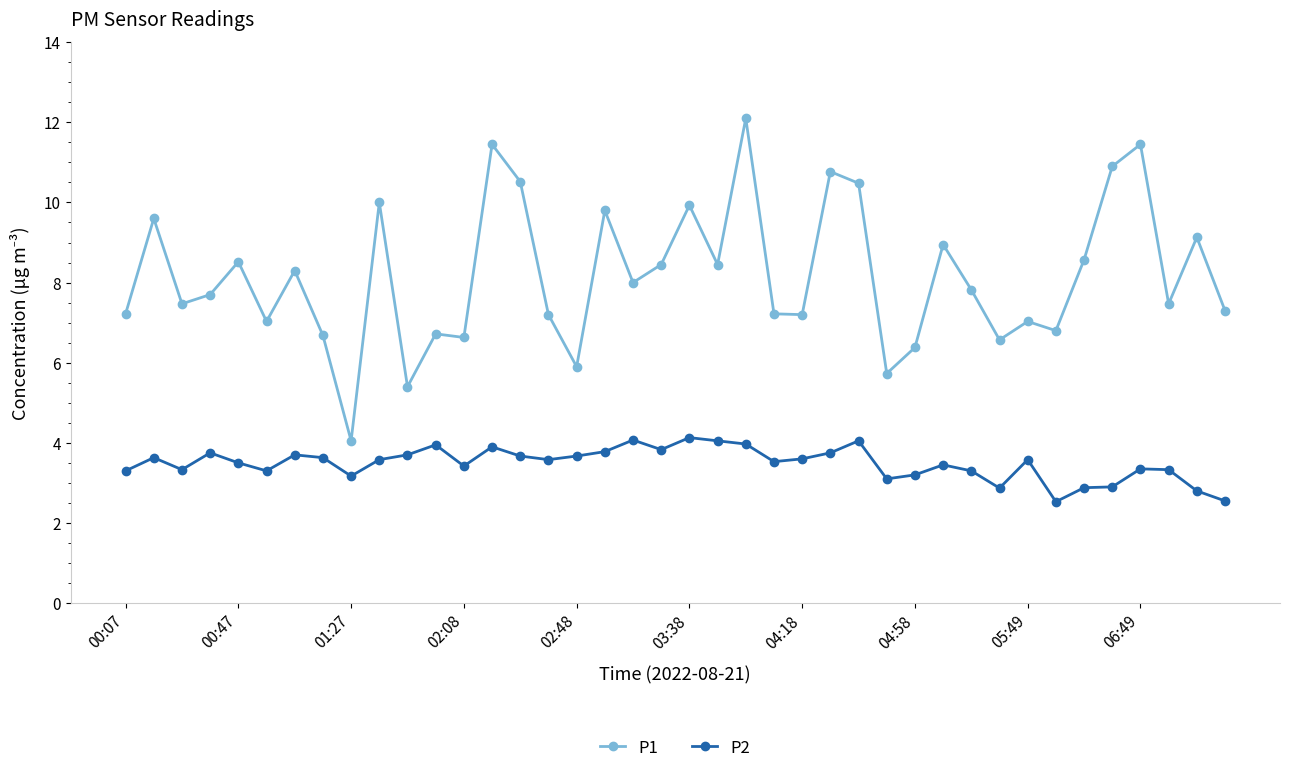

List the series in order of their overall mean, lowest first.

P2, P1